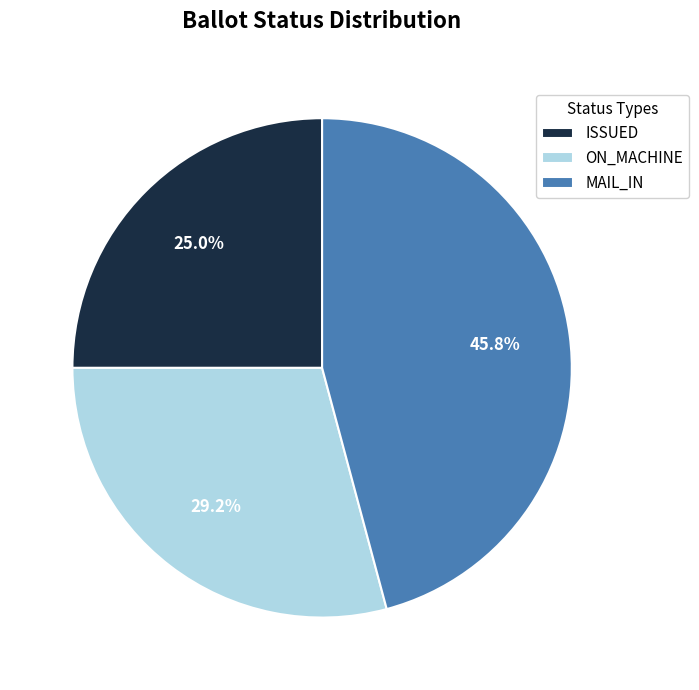

Combined, what portion of the pie is ISSUED and MAIL_IN?

70.8%